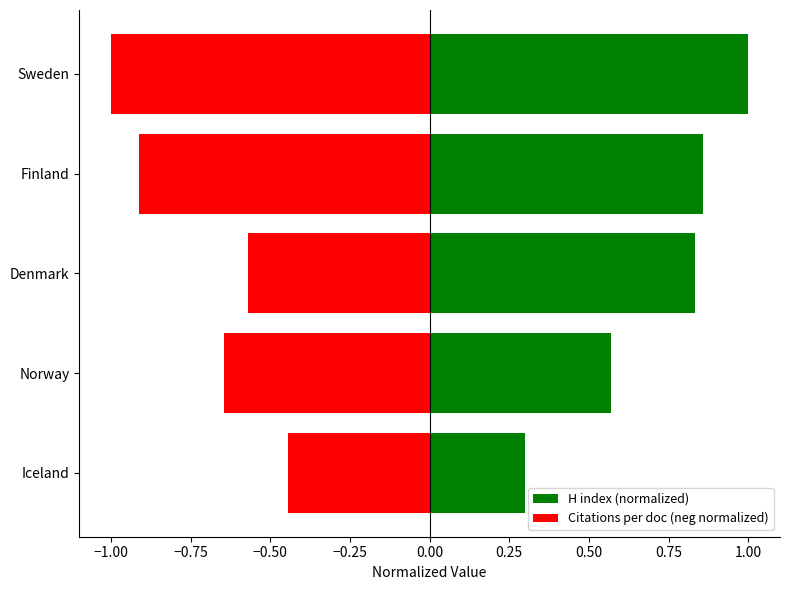

Rank the series by their average value, from highest to lowest.

H index (normalized), Citations per doc (neg normalized)